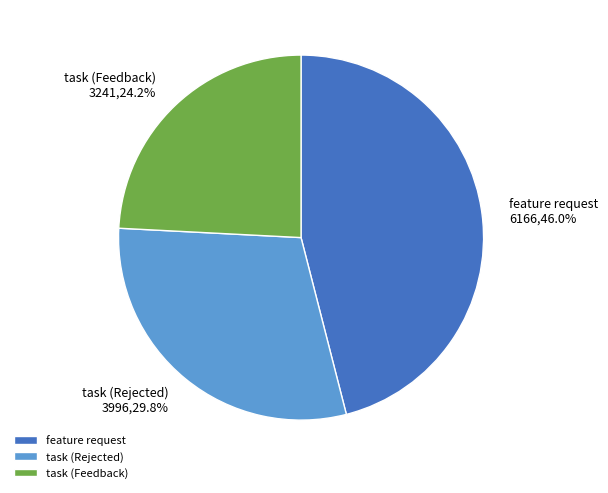

Approximately how many times larger is the value at task (Rejected) compared to task (Feedback)?

1.2